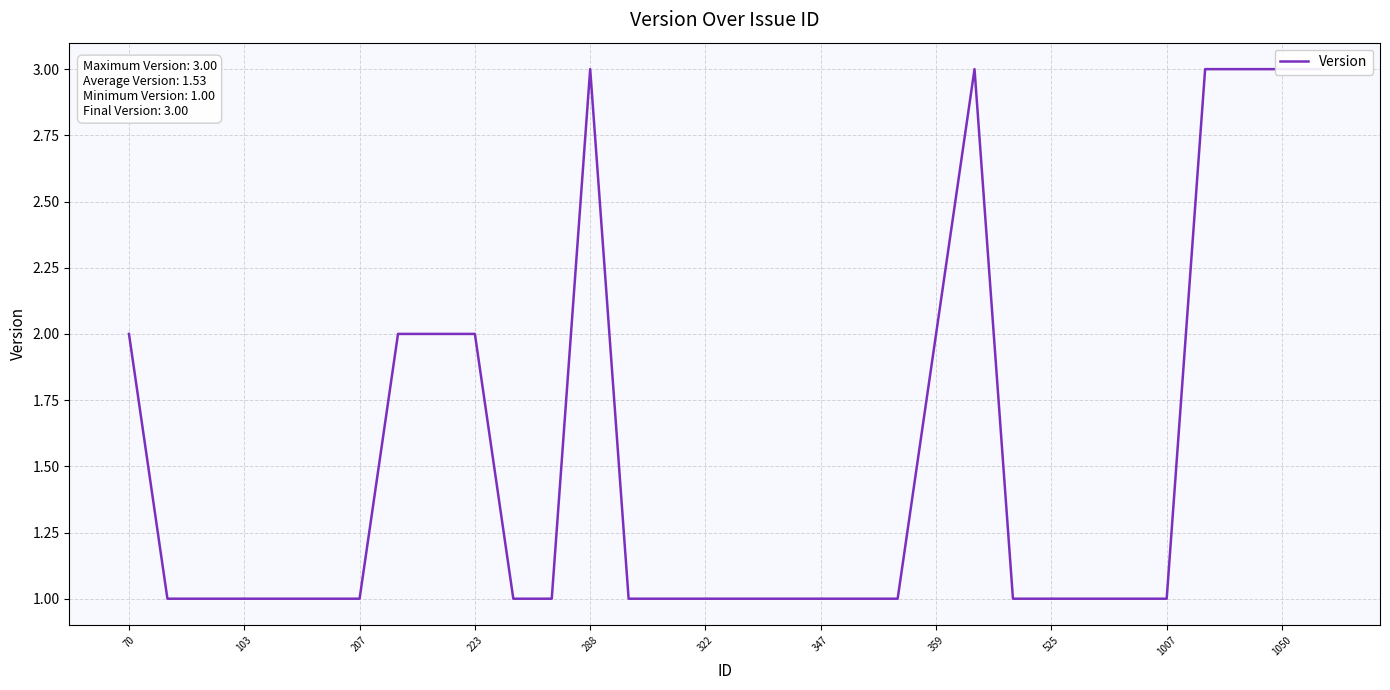

The value at 207 is 1. True or false?

True